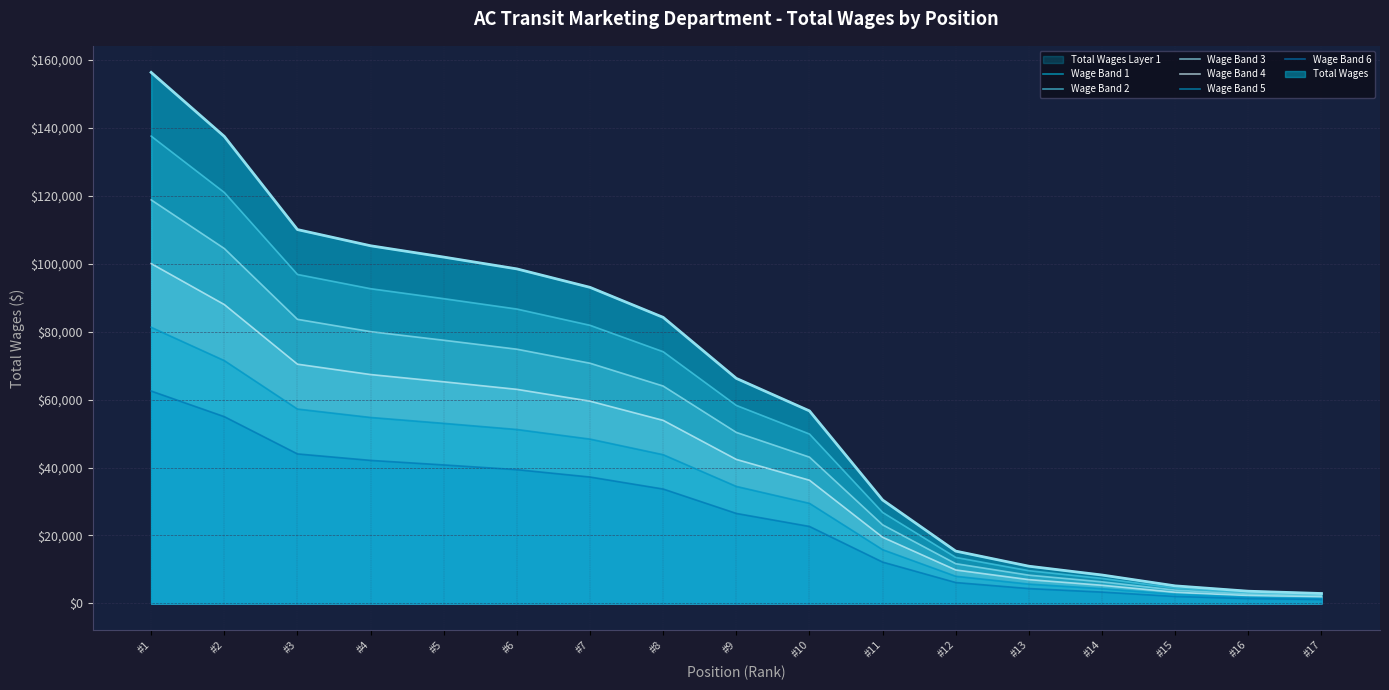

True or false: Wage Band 5 and Wage Band 6 cross at least once.

False